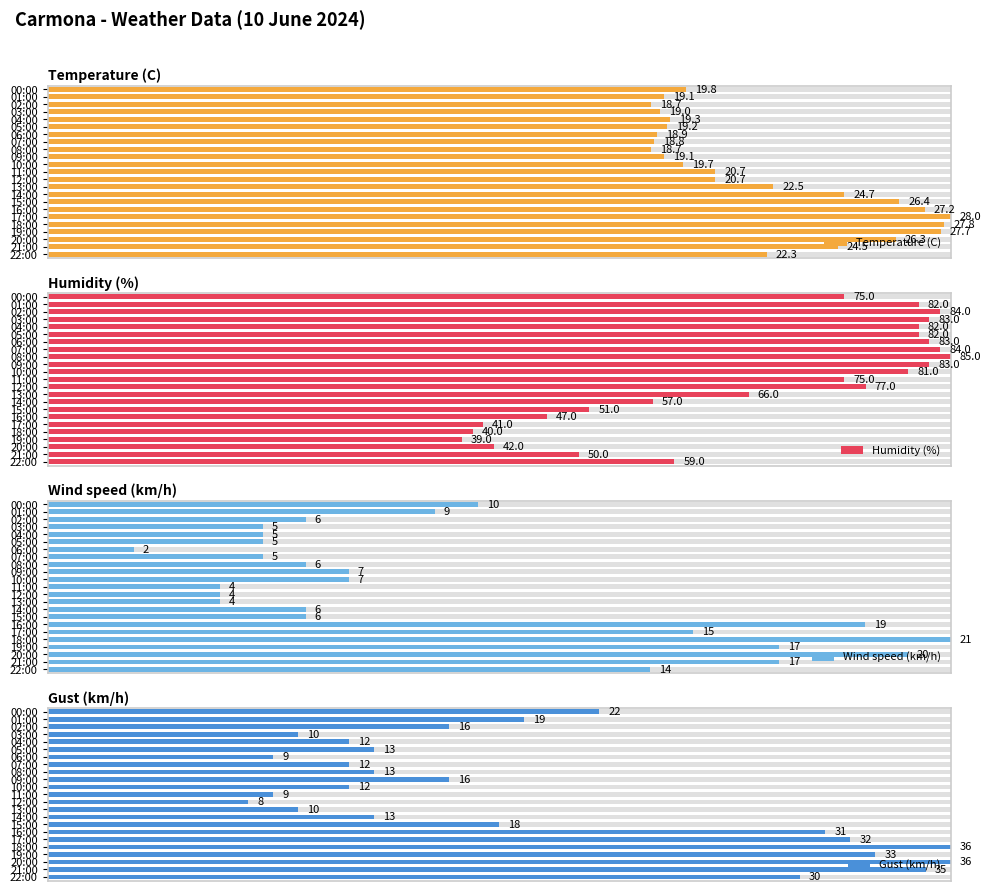

Which series has the largest range (max minus min)?

Wind speed (km/h)